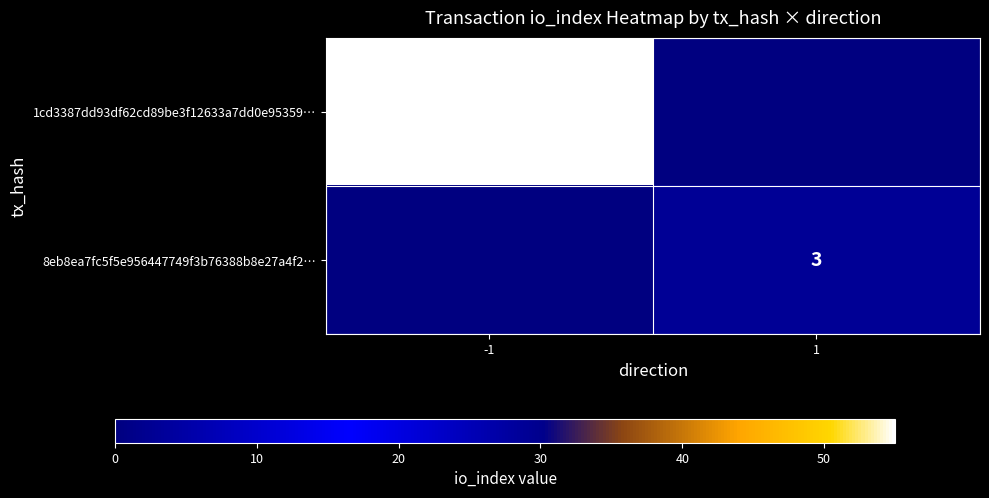

True or false: 8eb8ea7fc5f5e956447749f3b76388b8e27a4f2… has a value of 4 at 1.

False